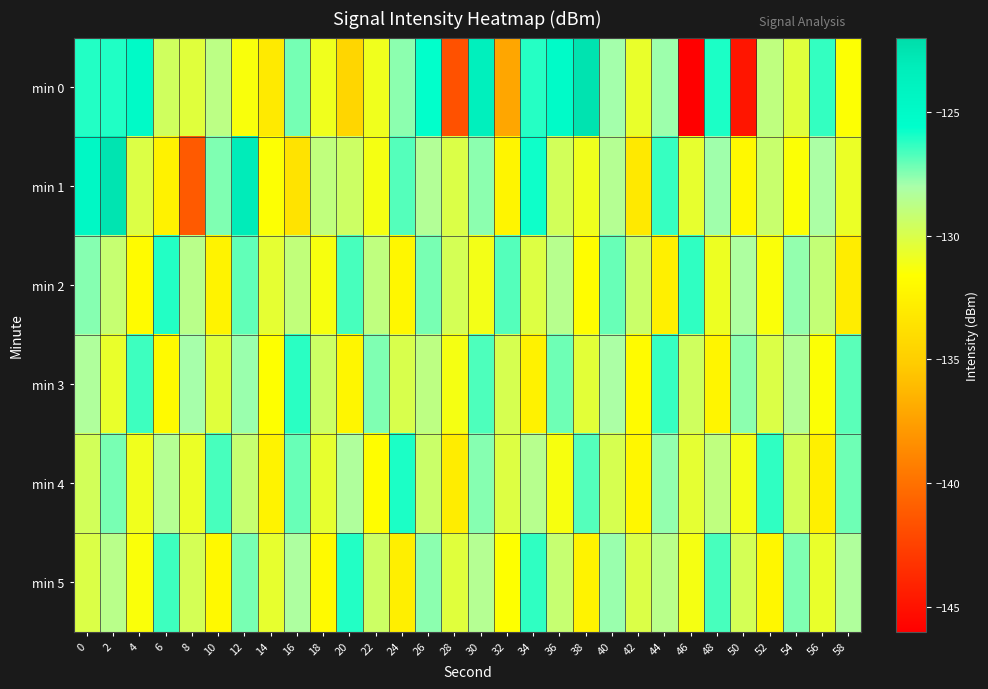

Which series has the largest total across all categories?

min 3